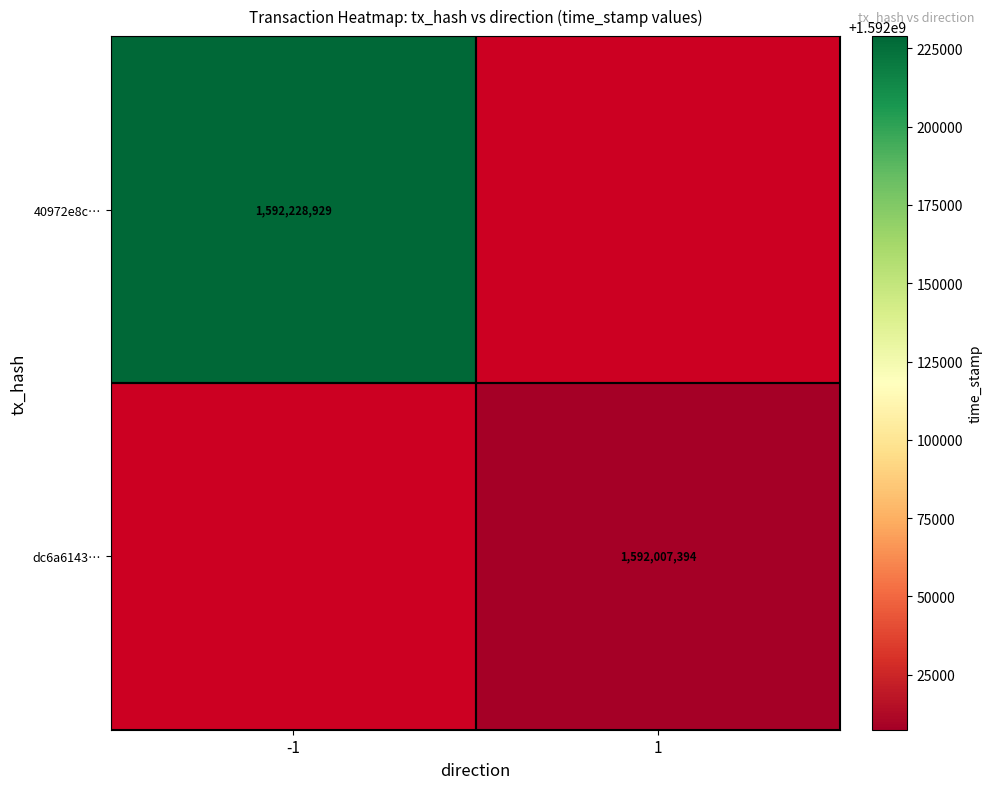

The value of 40972e8c… at -1 is 2619150695. True or false?

False